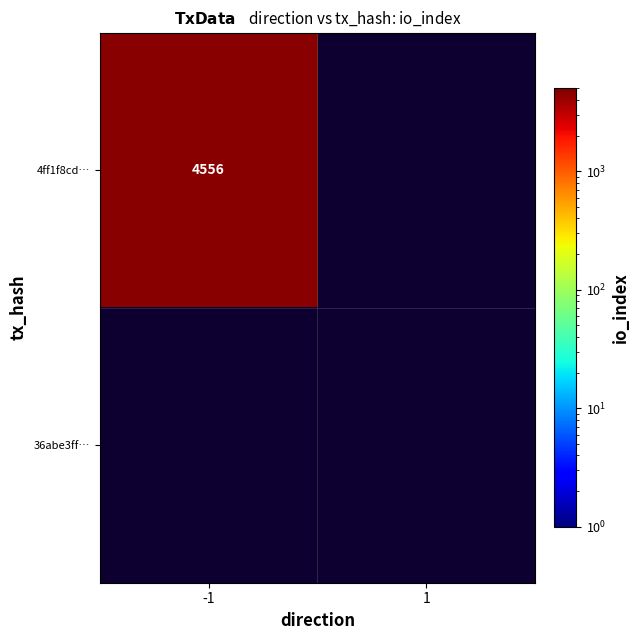

How many categories are shown in the chart?

2